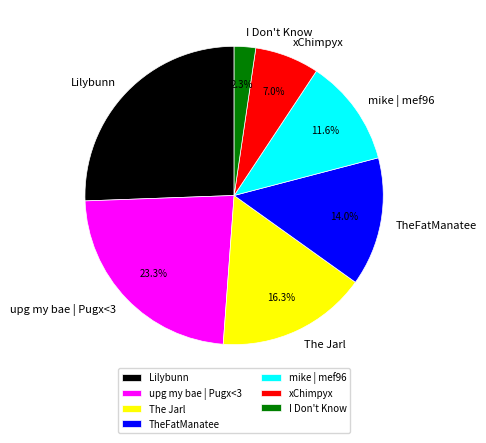

How many slices are in this pie chart?

7